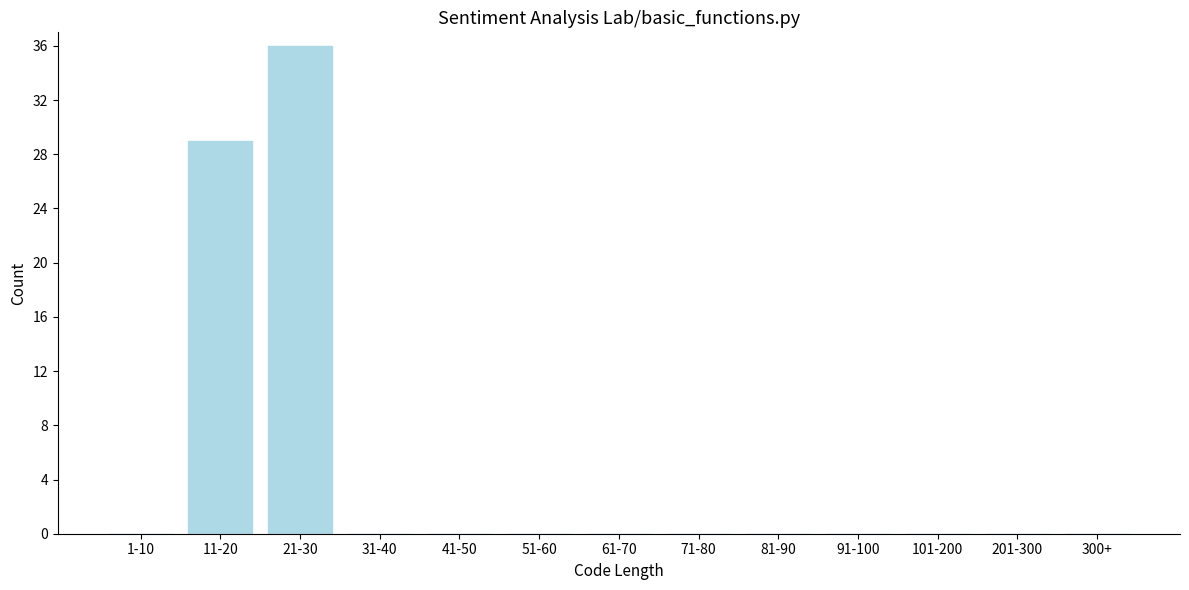

Reading left to right, list all the values displayed in this chart.

1-10=0	11-20=29	21-30=36	31-40=0	41-50=0	51-60=0	61-70=0	71-80=0	81-90=0	91-100=0	101-200=0	201-300=0	300+=0